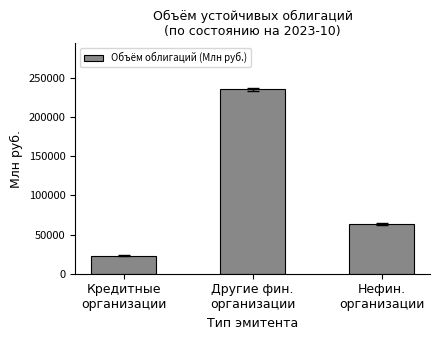

Count the values in the range 23000 to 235226.

3